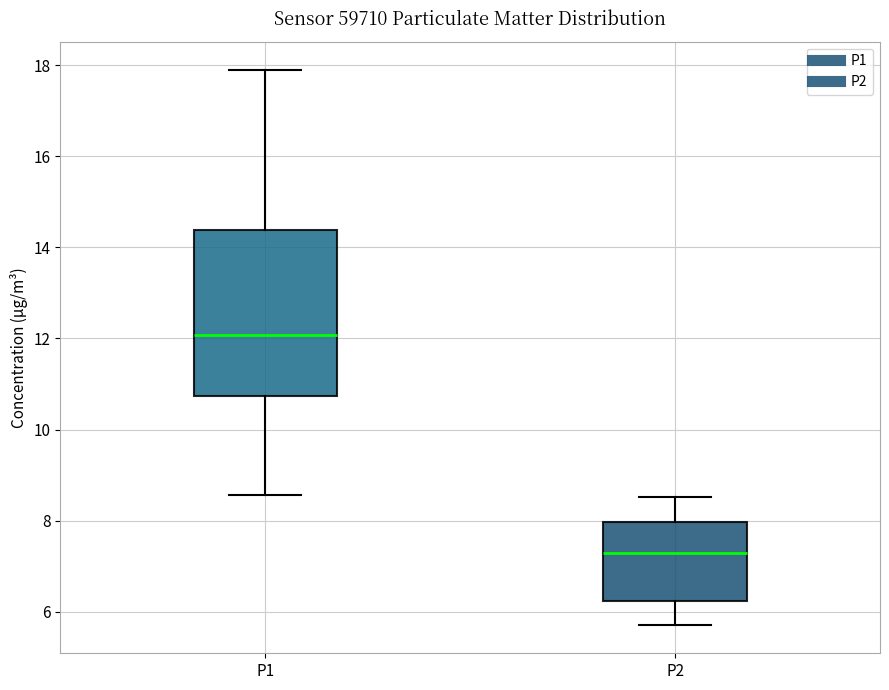

Which box's median line is the lowest?

P2